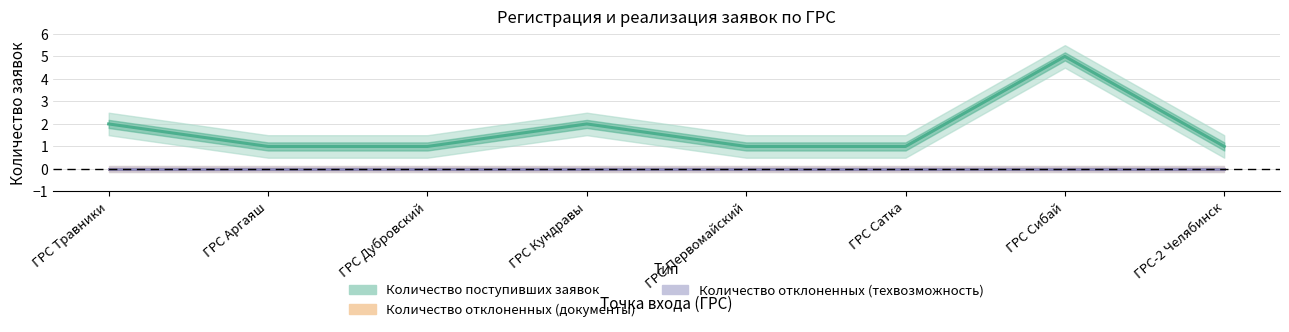

Rank the series by their maximum value, from lowest to highest.

Количество отклоненных (документы), Количество отклоненных (техвозможность), Количество поступивших заявок